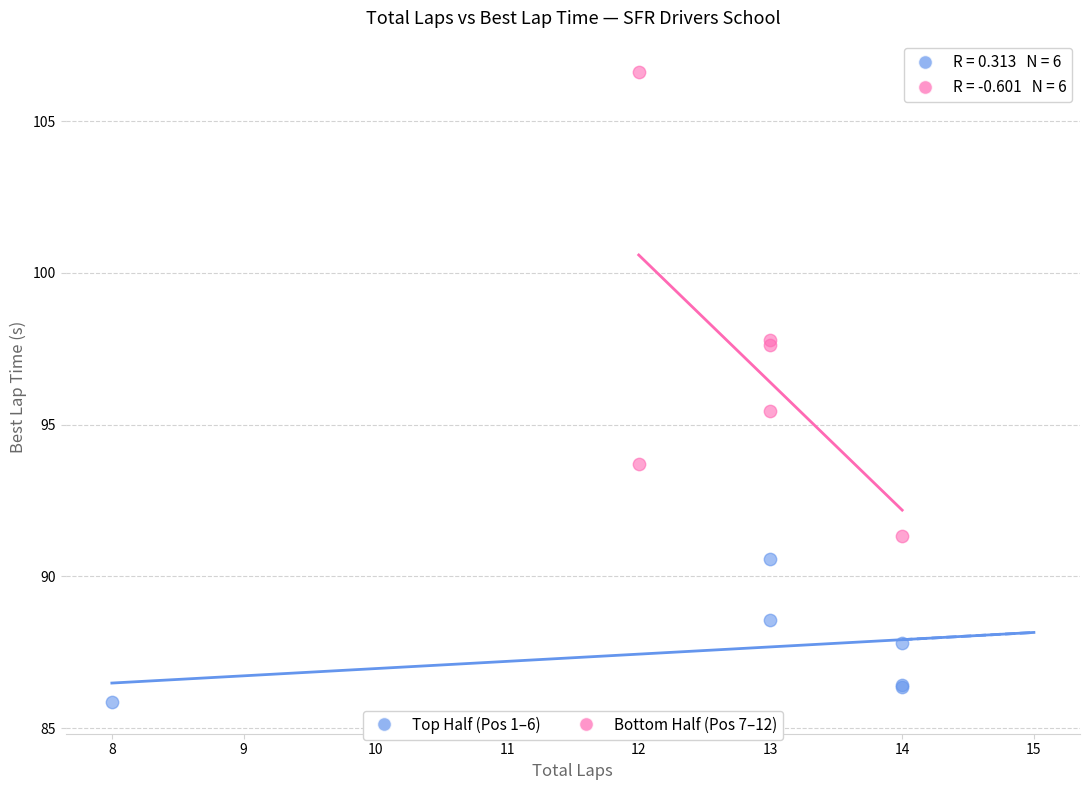

Which series reaches the minimum Y coordinate?

Top Half (Pos 1–6)